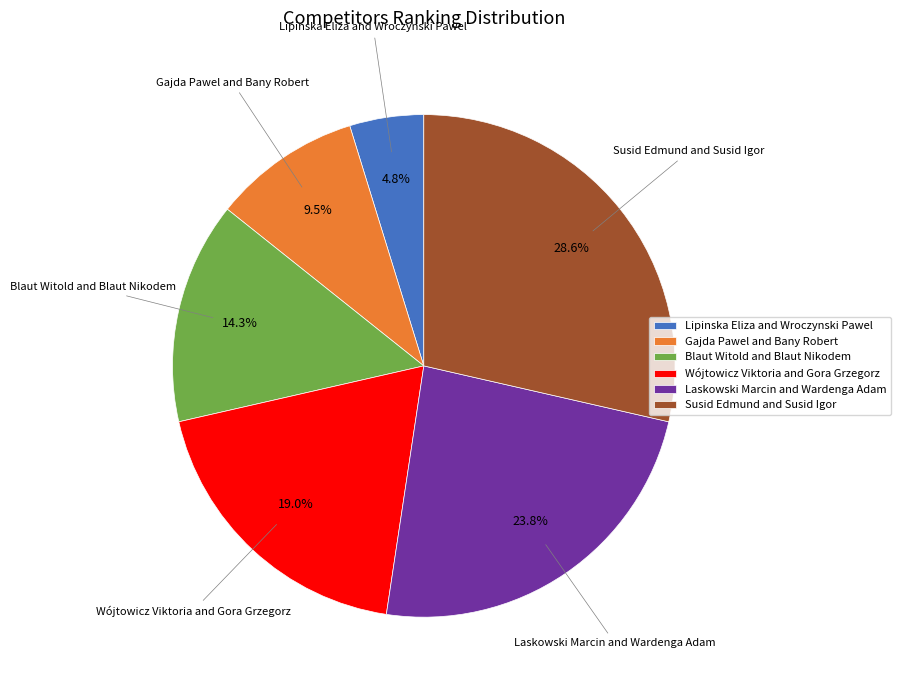

Which slice is the largest?

Susid Edmund and Susid Igor